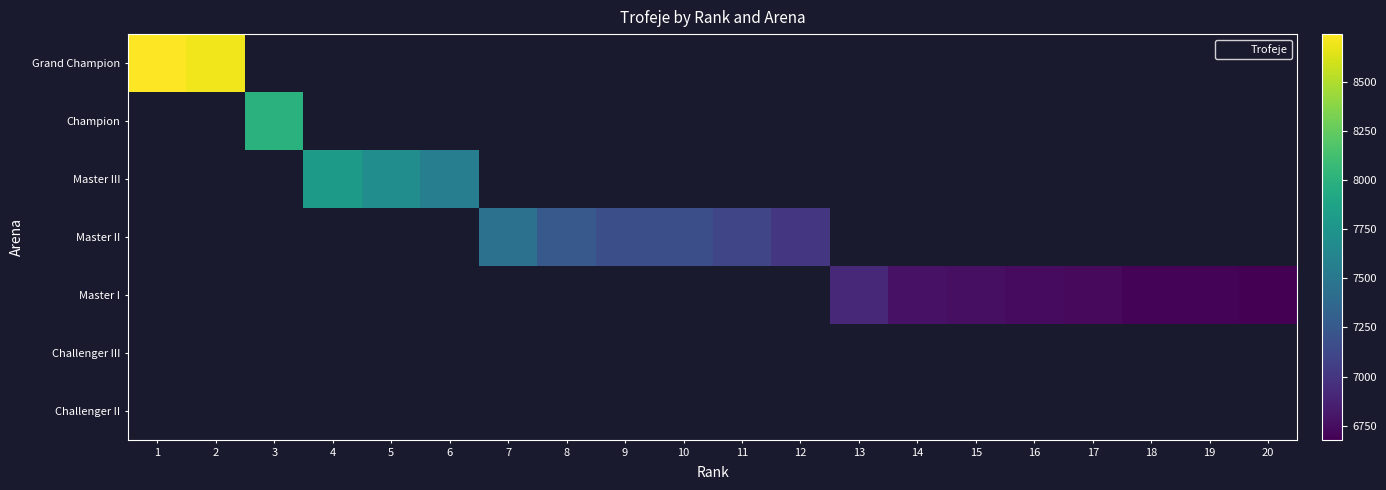

Which series has the largest range (max minus min)?

Grand Champion